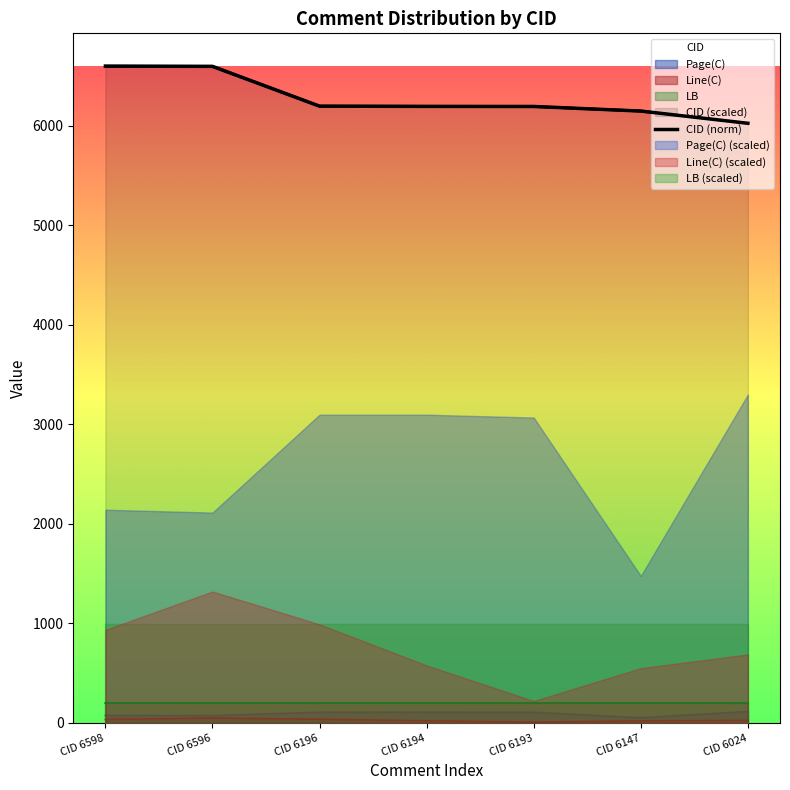

The value of Page(C) at CID 6147 is 70. True or false?

False